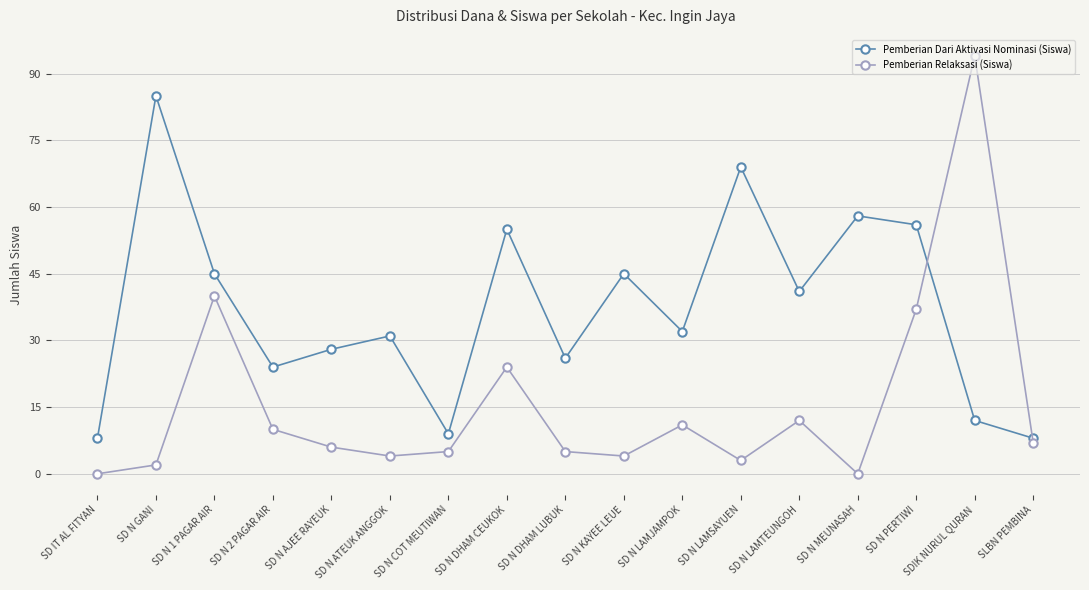

Between SD N ATEUK ANGGOK and SD N COT MEUTIWAN, which series saw the biggest shift?

Pemberian Dari Aktivasi Nominasi (Siswa)